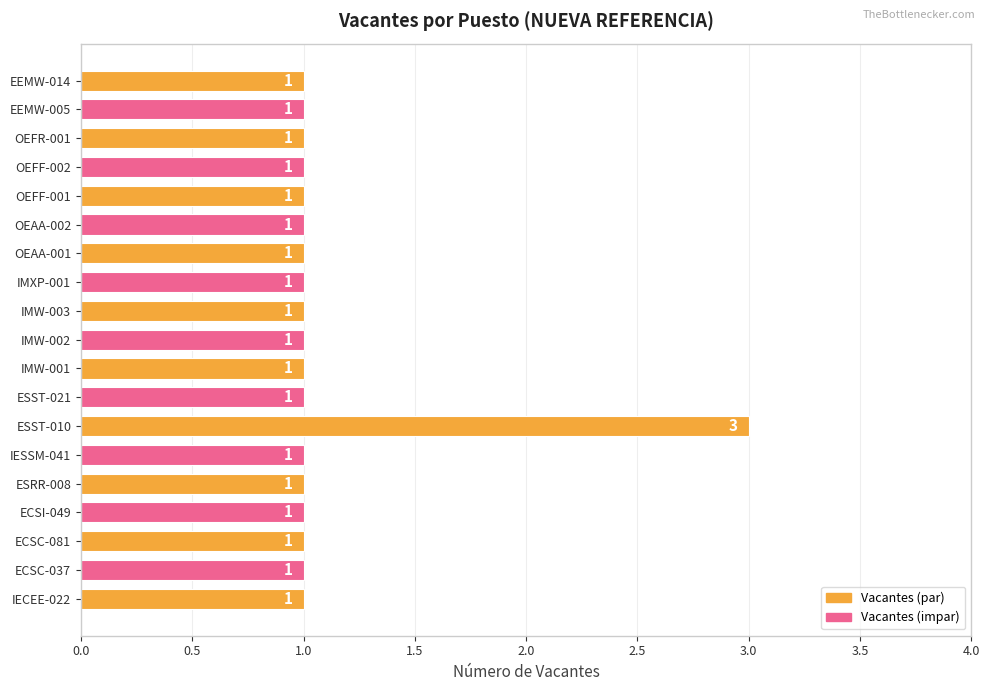

Approximately how many times larger is the value at OEFF-001 compared to IMW-002?

1.0